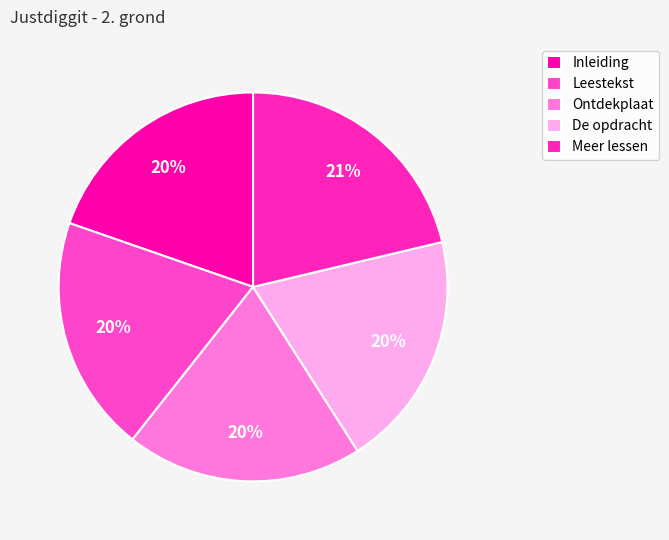

Count the number of slices in the pie.

5